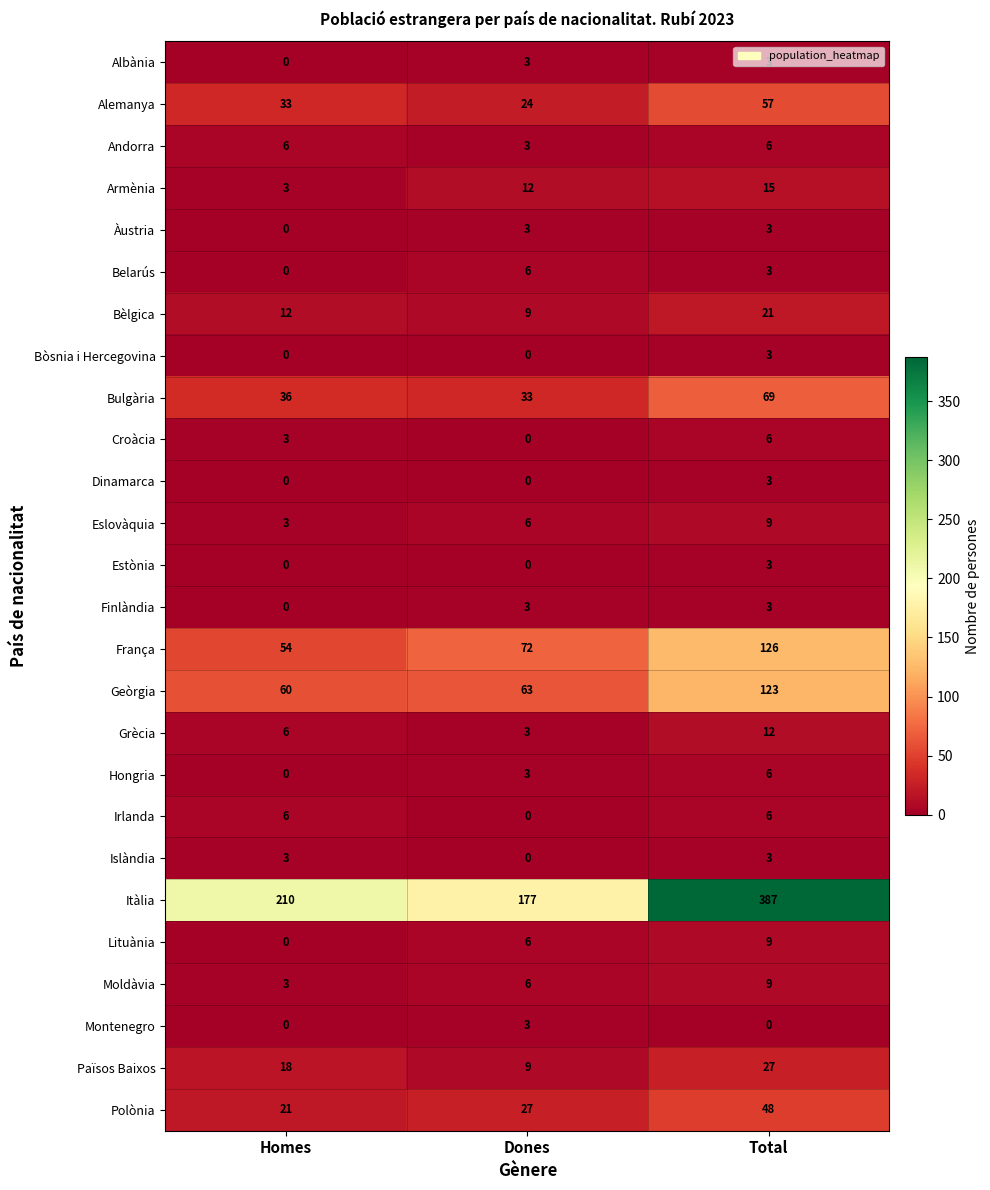

Count the França values in the range 54 to 126.

3